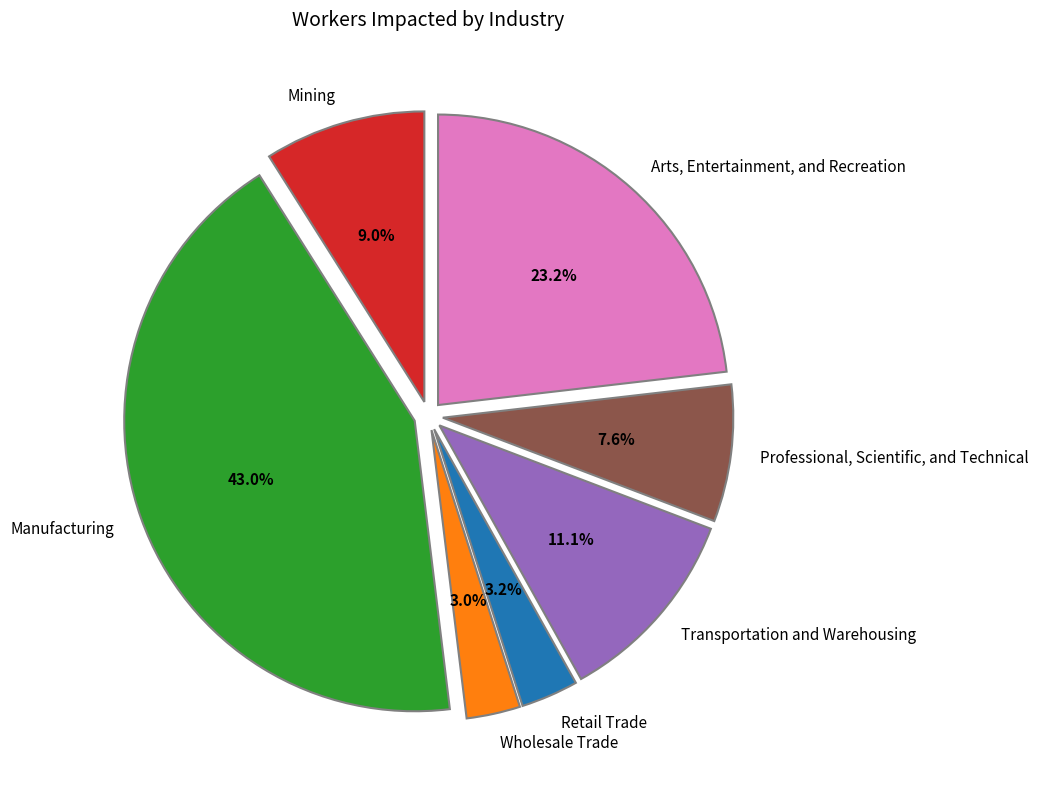

How many slices are in this pie chart?

7